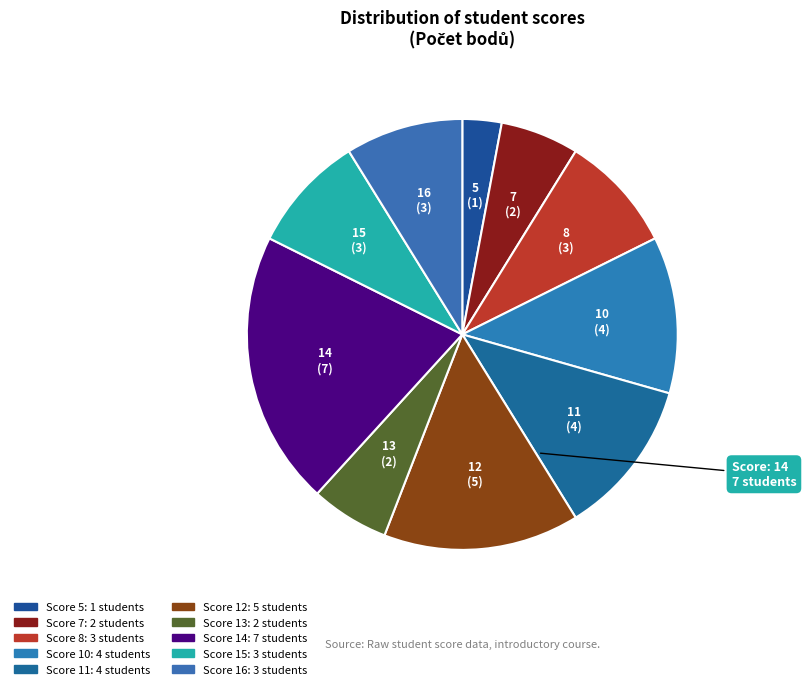

Count the number of slices in the pie.

10